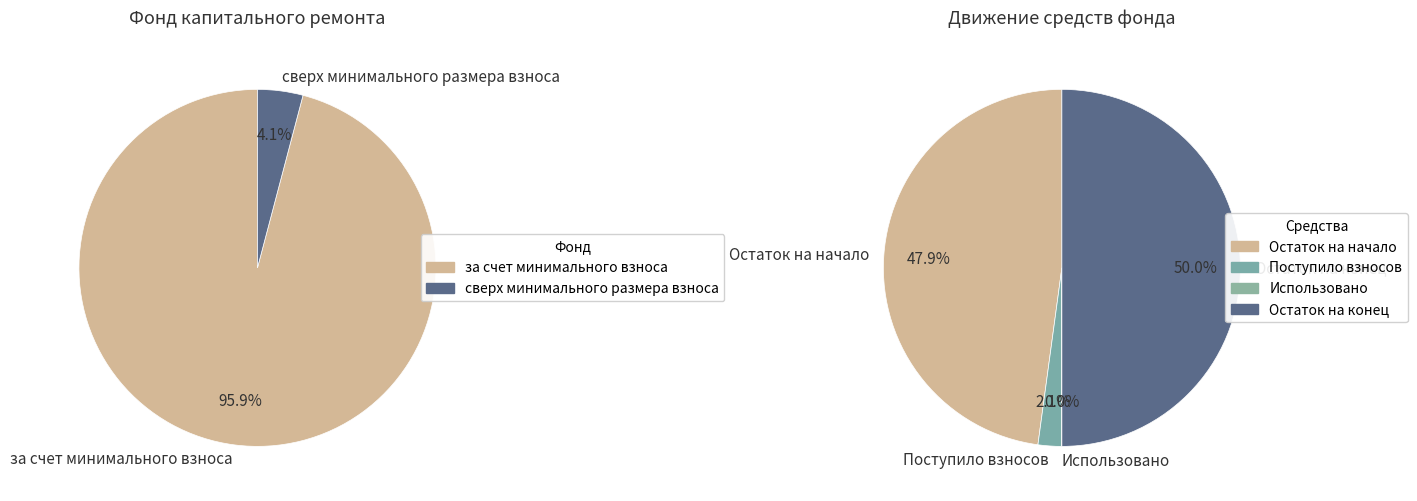

Count the number of slices in the pie.

2